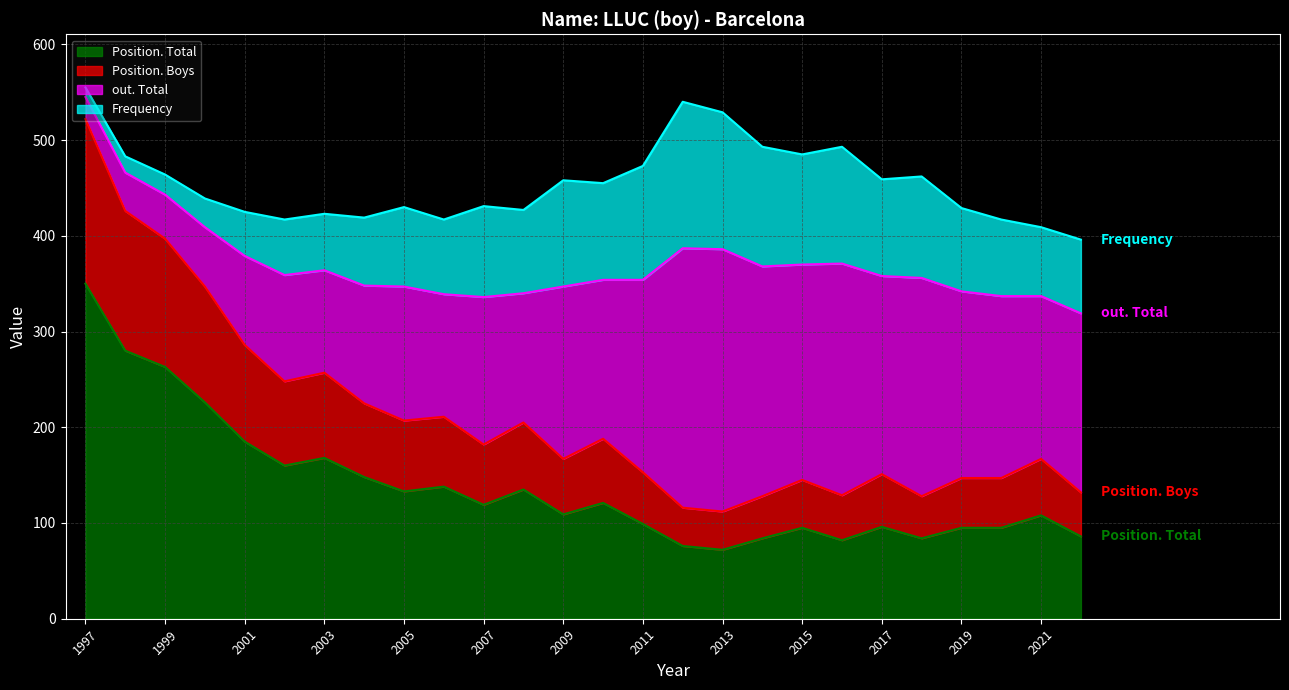

What is the sum of the Position. Total values at 2009 and 2011?

208